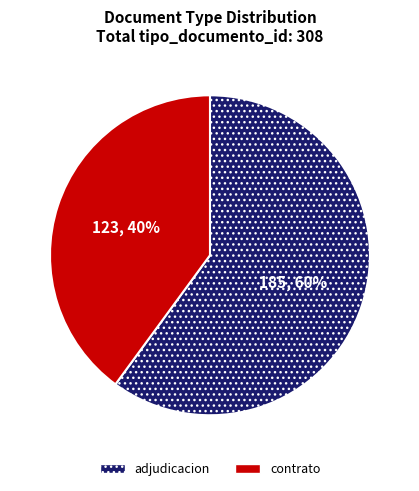

To the nearest percent, what portion does adjudicacion represent?

60%